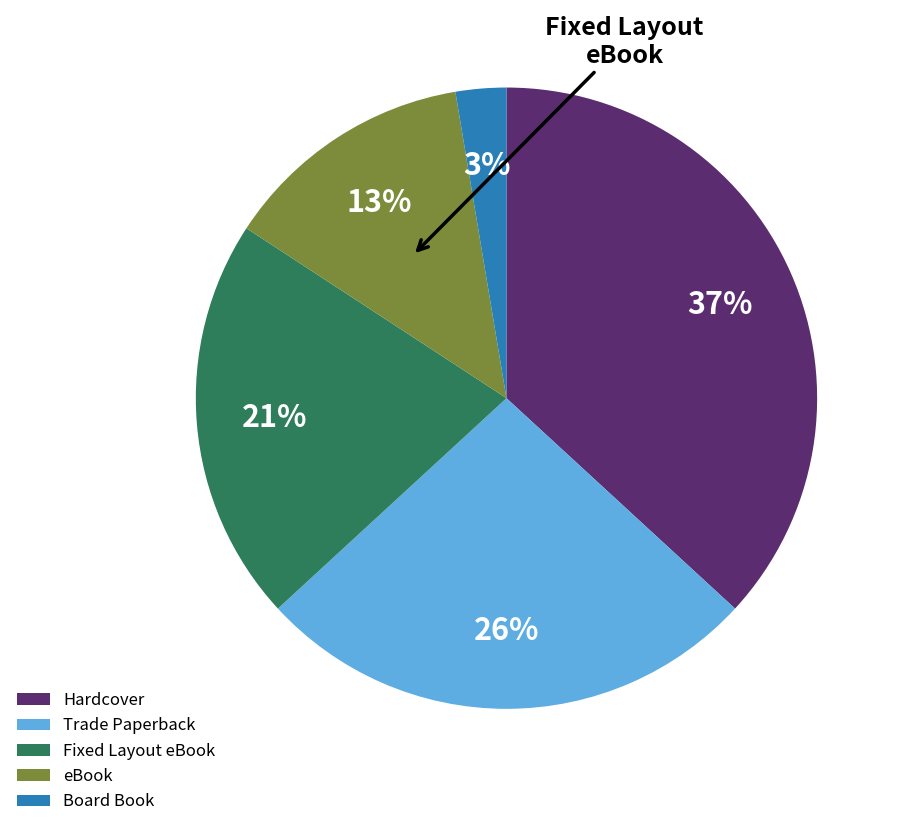

To the nearest percent, what is the difference between the largest and smallest slice percentages?

34%